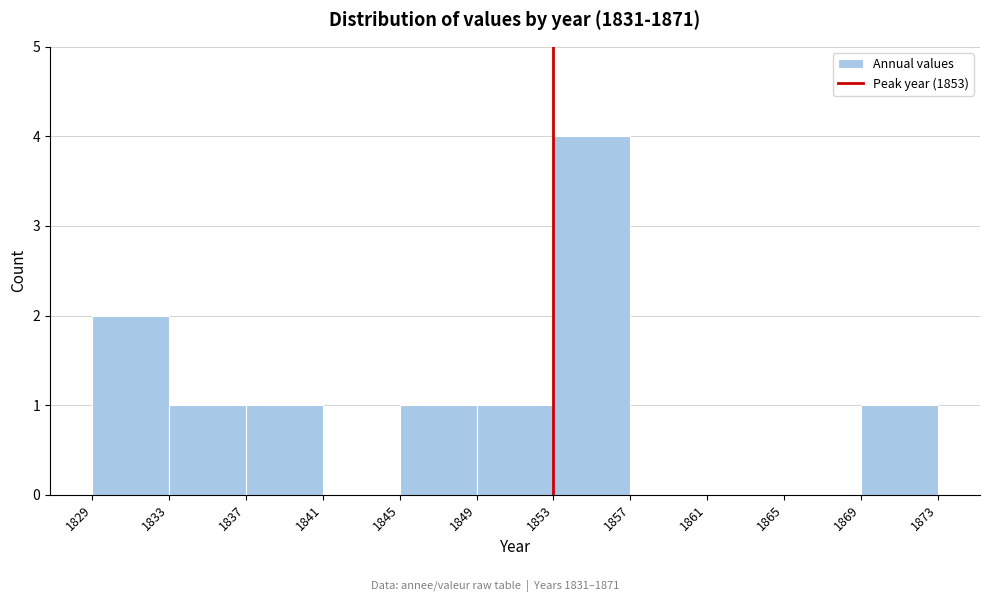

Which range on the x-axis has the tallest bar?

1853 to 1857